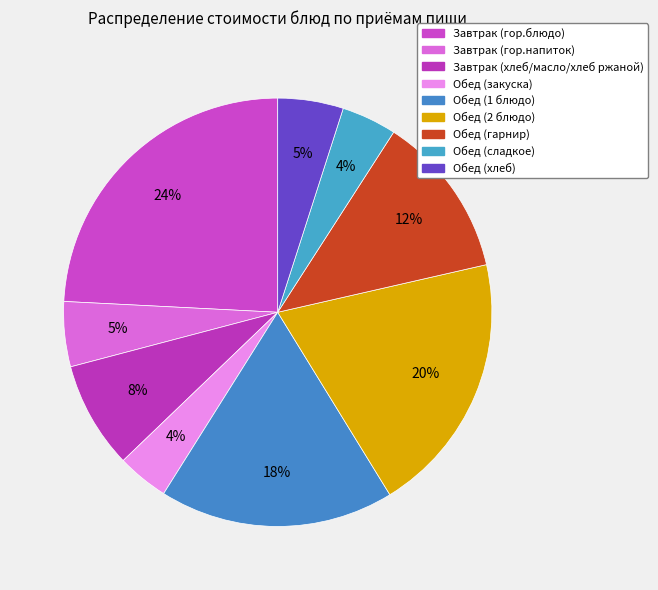

How many slices are in this pie chart?

9